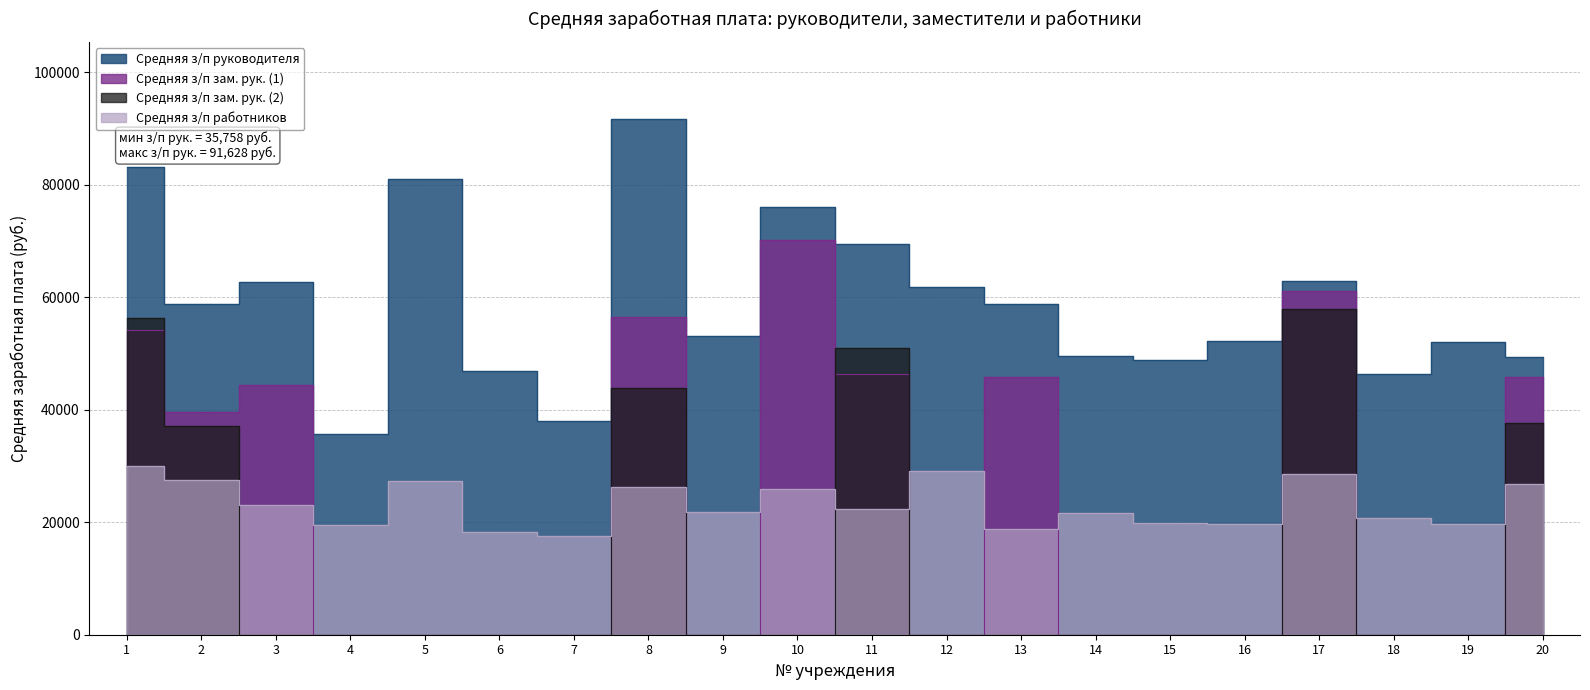

Where does the Средняя з/п работников series first go above 22424?

1